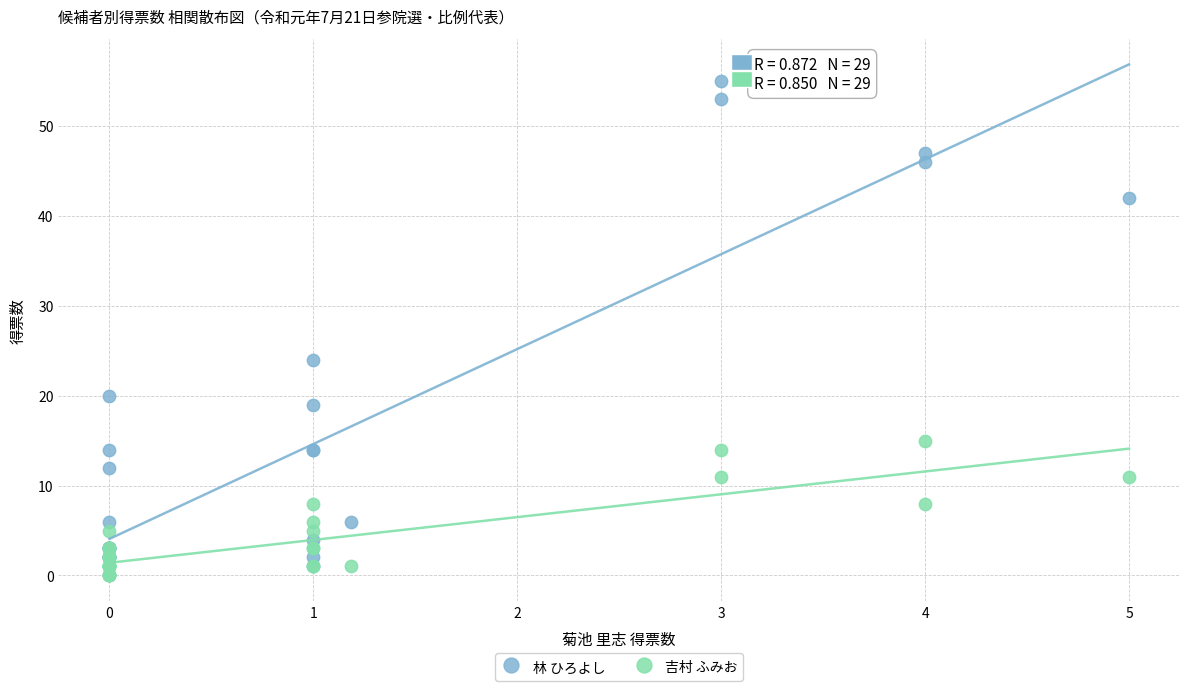

Which series reaches the maximum Y coordinate?

林 ひろよし